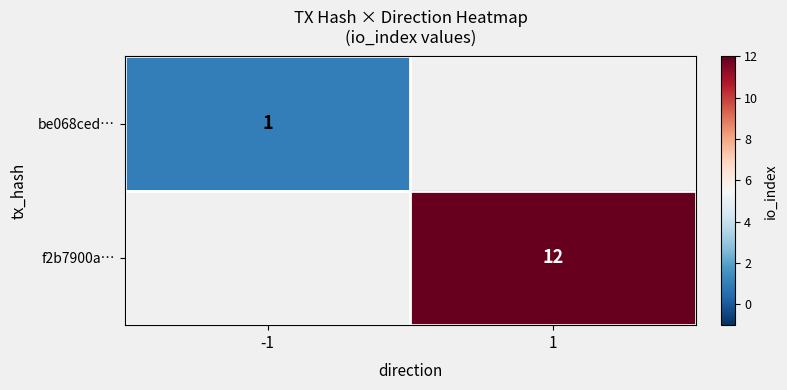

True or false: f2b7900a… has a value of 8 at 1.

False